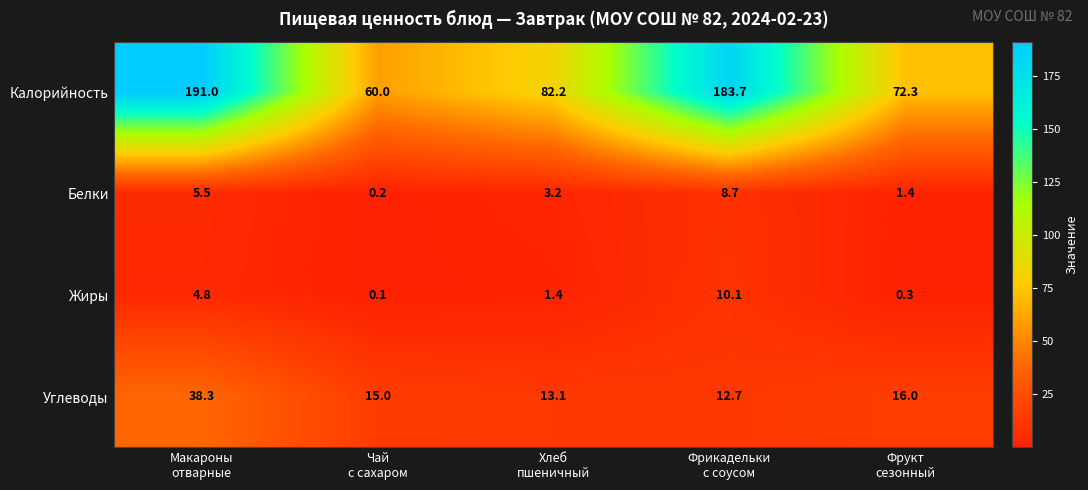

What is the sum of all Жиры values?

16.7